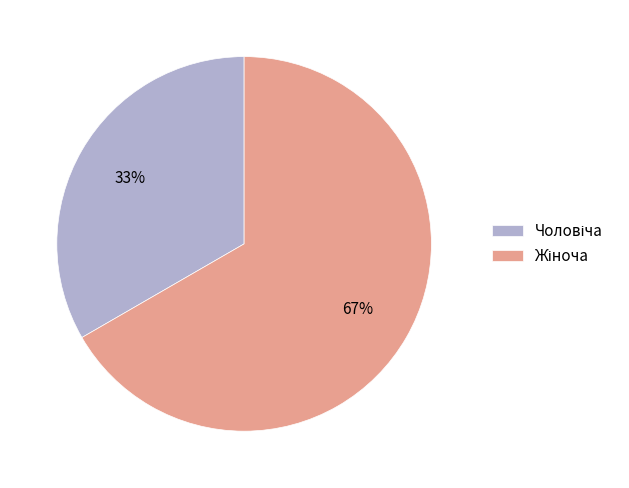

Is there any slice that represents more than half of the pie?

Yes